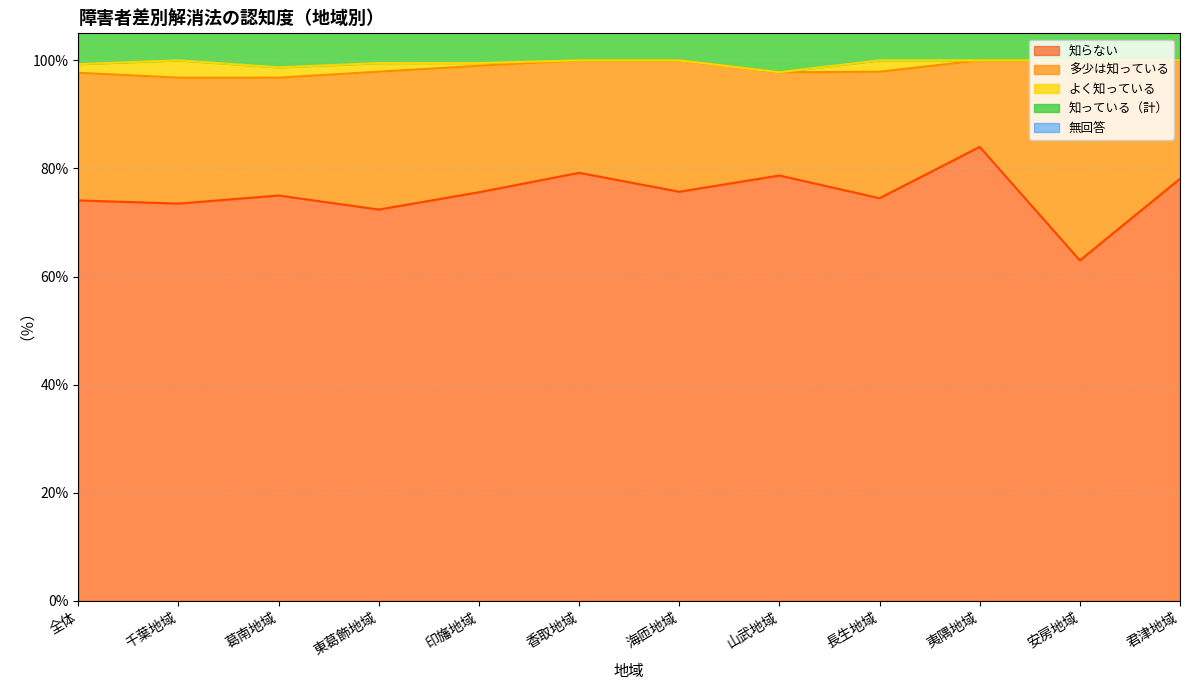

What position from the left is 全体?

1